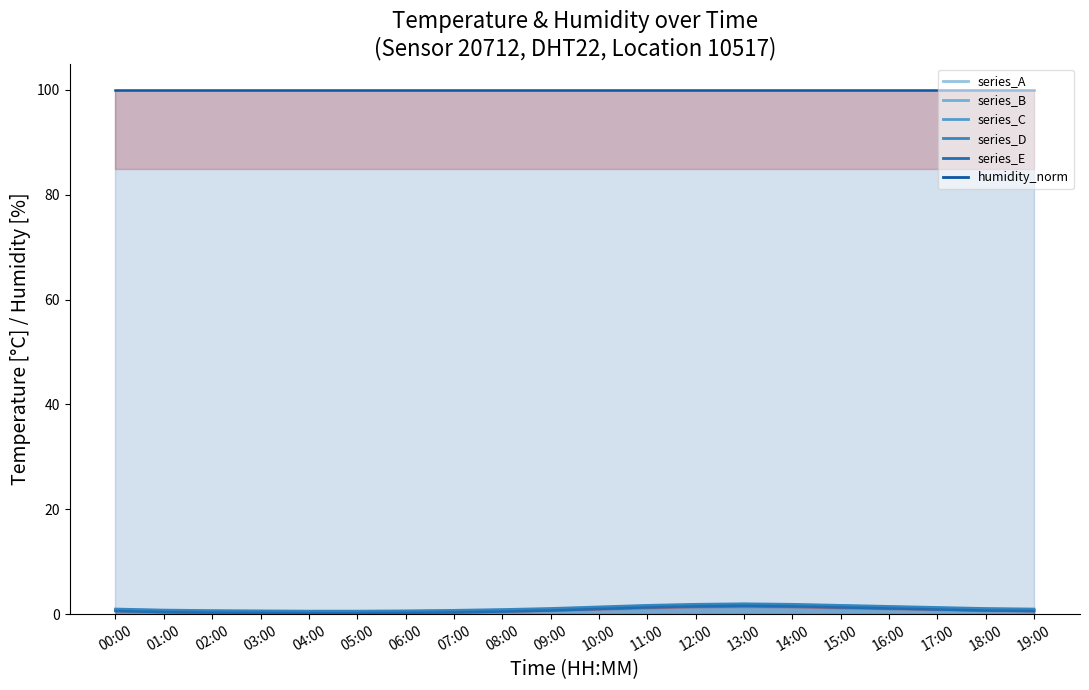

Which series has the widest spread of values?

series_E